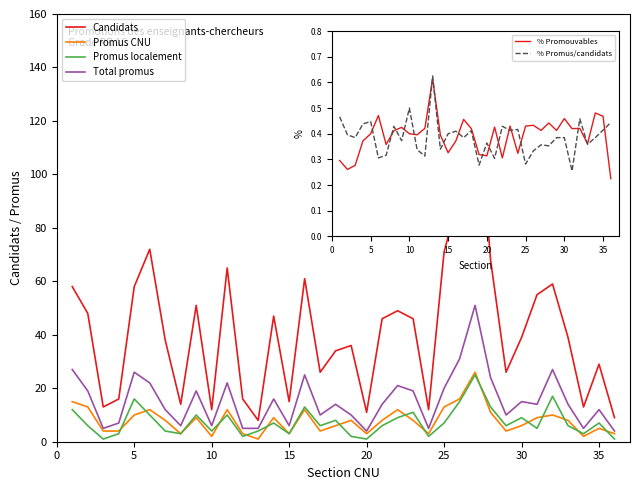

What is the lowest value of the Total promus series?

4